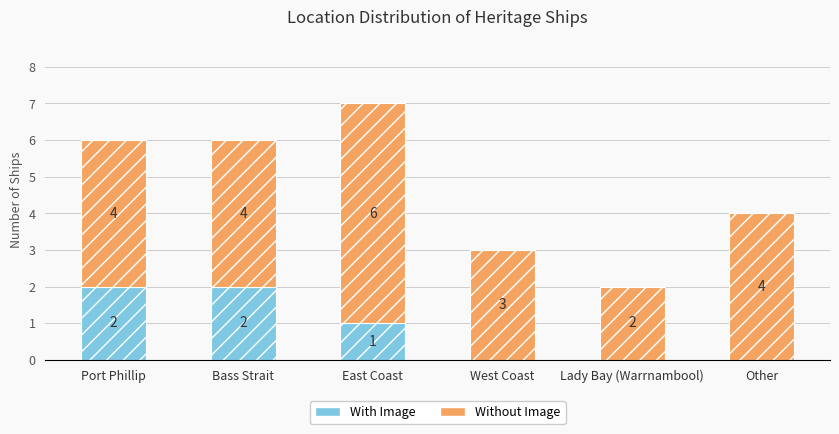

How many With Image values are between 0 and 2?

6